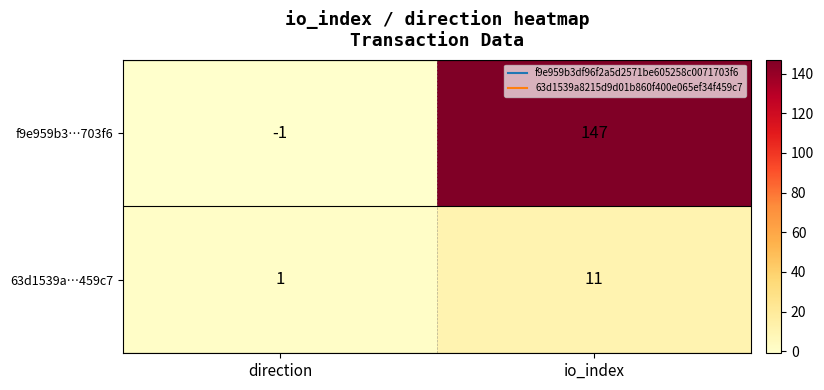

What is the sum of all f9e959b3…703f6 values?

146